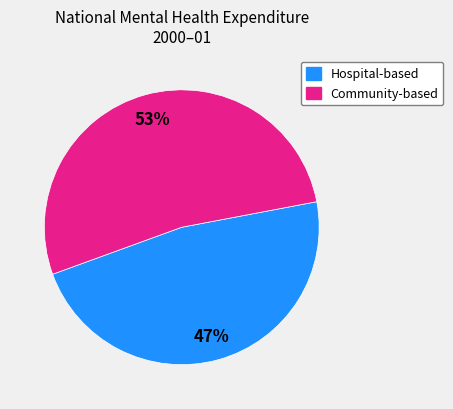

Is there a majority slice in this chart?

Yes